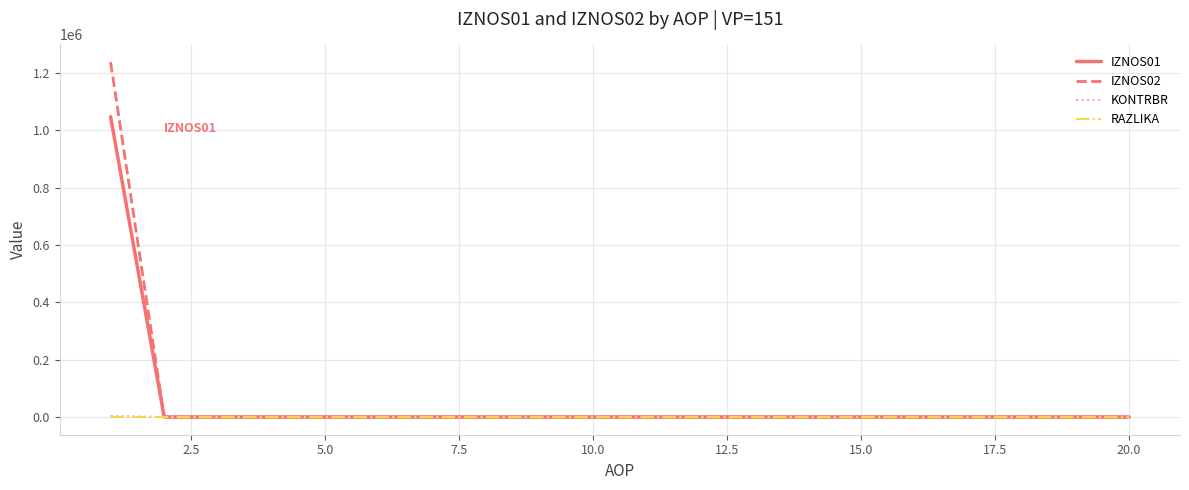

What is the maximum value shown in the chart?

1236941.1